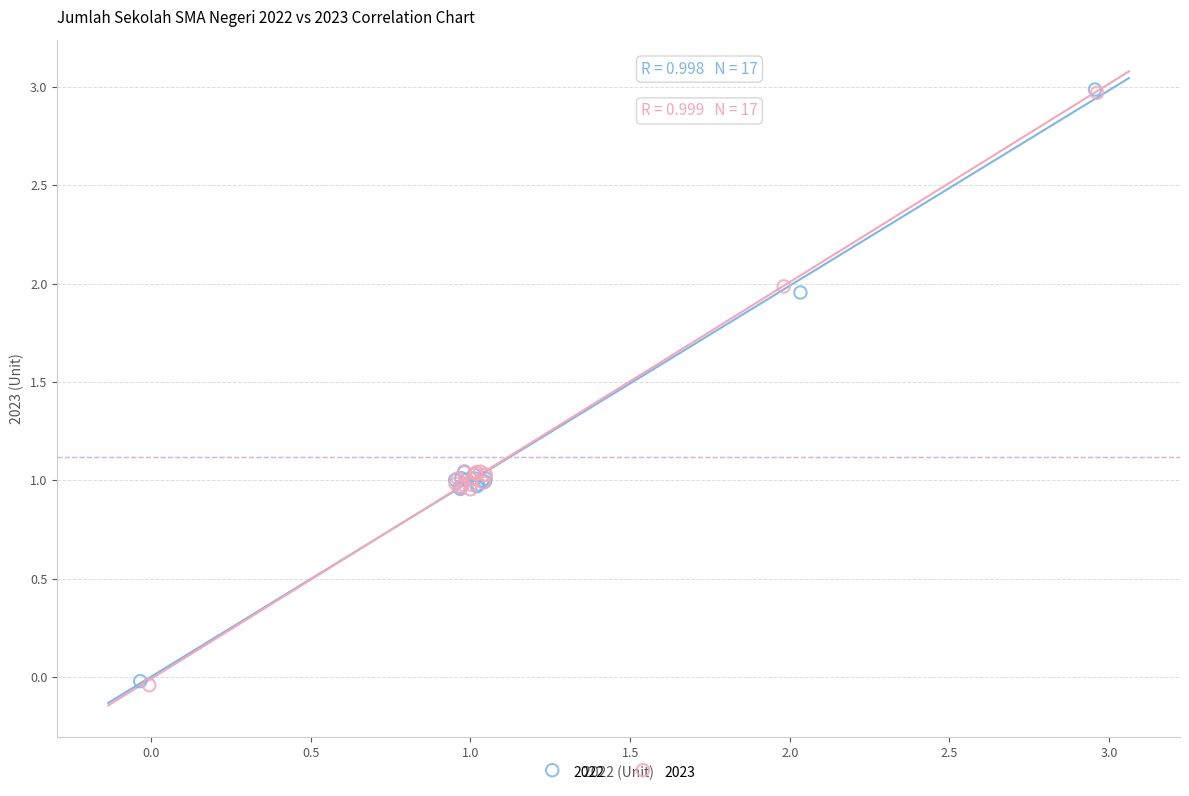

Which series has the largest Y range (max minus min)?

2023